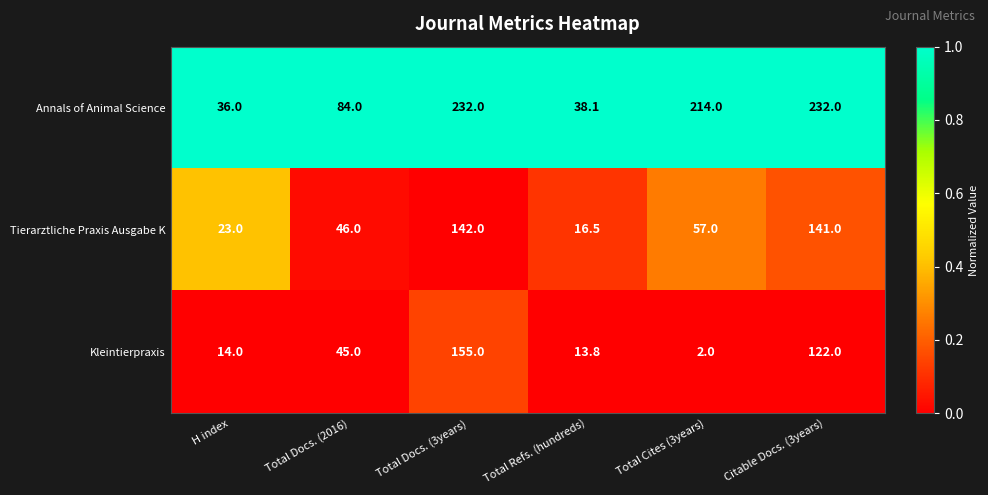

What is the total value across all series at Total Cites (3years)?

273.0